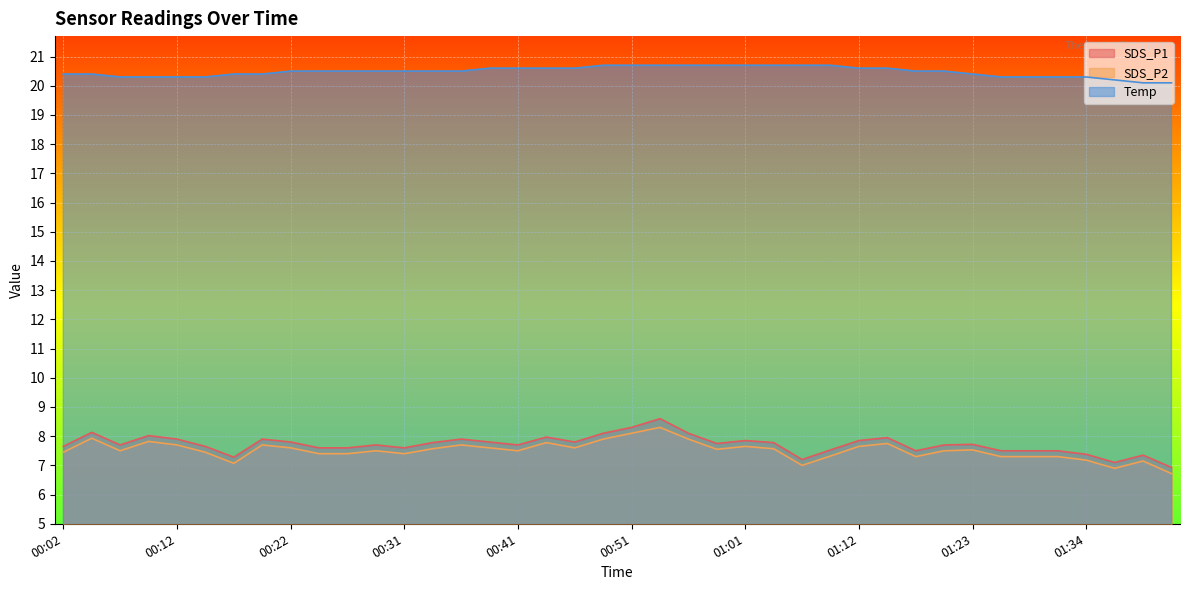

Reading left to right, what are all the values shown in this chart?

SDS_P1: 7.7	8.1	7.7	8.0	7.9	7.7	7.3	7.9	7.8	7.6	7.6	7.7	7.6	7.8	7.9	7.8	7.7	8.0	7.8	8.1	8.3	8.6	8.1	7.8	7.8	7.8	7.2	7.5	7.8	8.0	7.5	7.7	7.7	7.5	7.5	7.5	7.4	7.1	7.3	6.9
SDS_P2: 7.5	7.9	7.5	7.8	7.7	7.5	7.1	7.7	7.6	7.4	7.4	7.5	7.4	7.6	7.7	7.6	7.5	7.8	7.6	7.9	8.1	8.3	7.9	7.5	7.7	7.6	7.0	7.3	7.7	7.8	7.3	7.5	7.5	7.3	7.3	7.3	7.2	6.9	7.2	6.7
Temp: 20.4	20.4	20.3	20.3	20.3	20.3	20.4	20.4	20.5	20.5	20.5	20.5	20.5	20.5	20.5	20.6	20.6	20.6	20.6	20.7	20.7	20.7	20.7	20.7	20.7	20.7	20.7	20.7	20.6	20.6	20.5	20.5	20.4	20.3	20.3	20.3	20.3	20.2	20.1	20.1